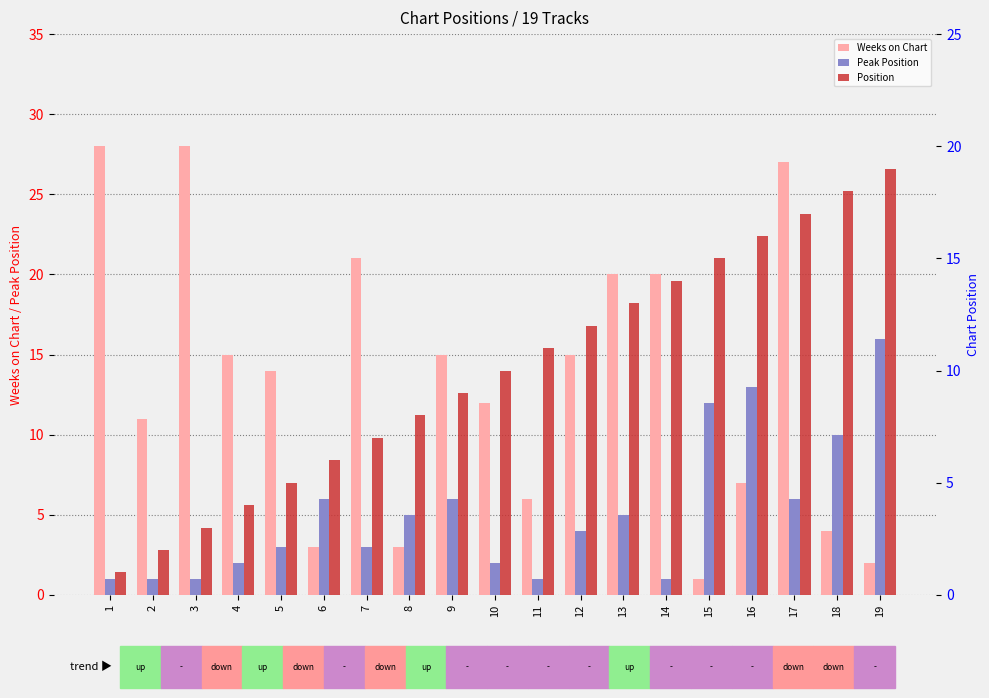

Where is Peak Position nearest to the value 8?

6